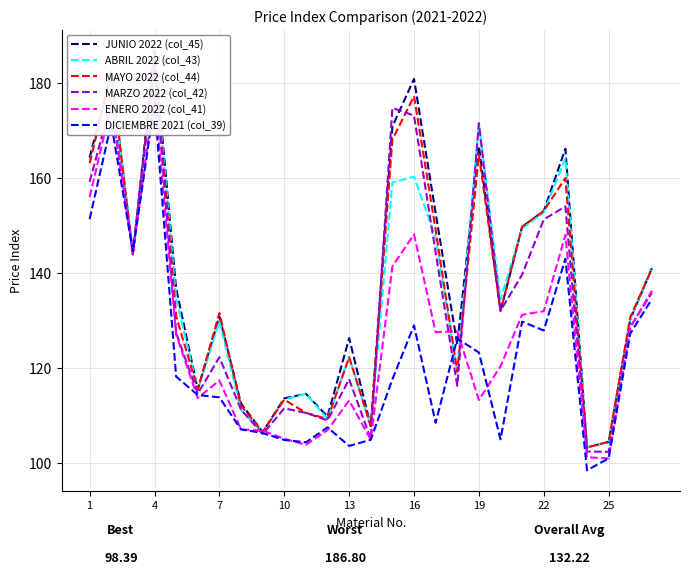

Rank the series by their maximum value, from highest to lowest.

JUNIO 2022 (col_45), ABRIL 2022 (col_43), MAYO 2022 (col_44), MARZO 2022 (col_42), ENERO 2022 (col_41), DICIEMBRE 2021 (col_39)